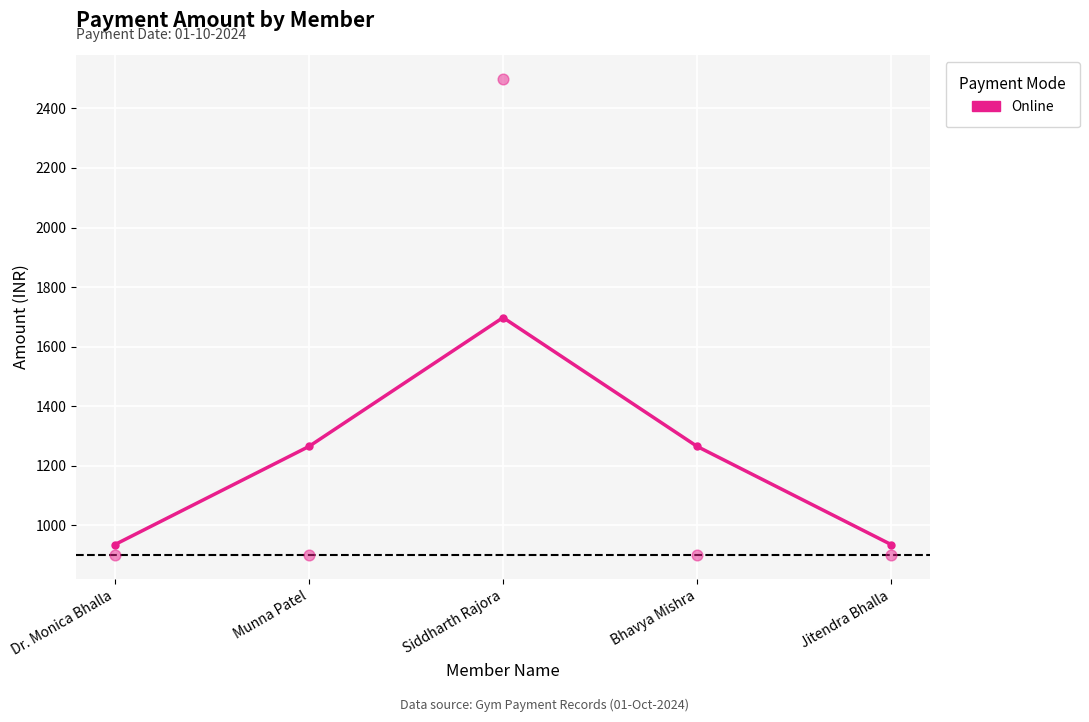

What is the ratio of the value at Bhavya Mishra to the value at Munna Patel?

1.0